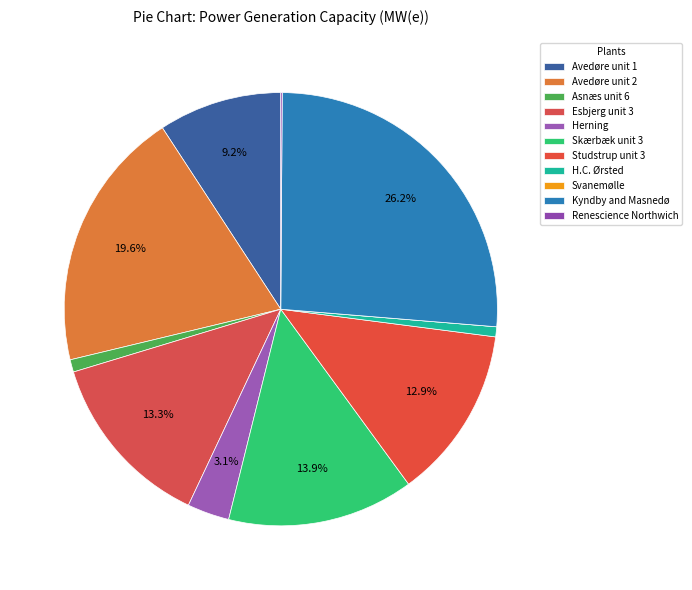

To the nearest percent, what is the difference between the largest and smallest slice percentages?

26%